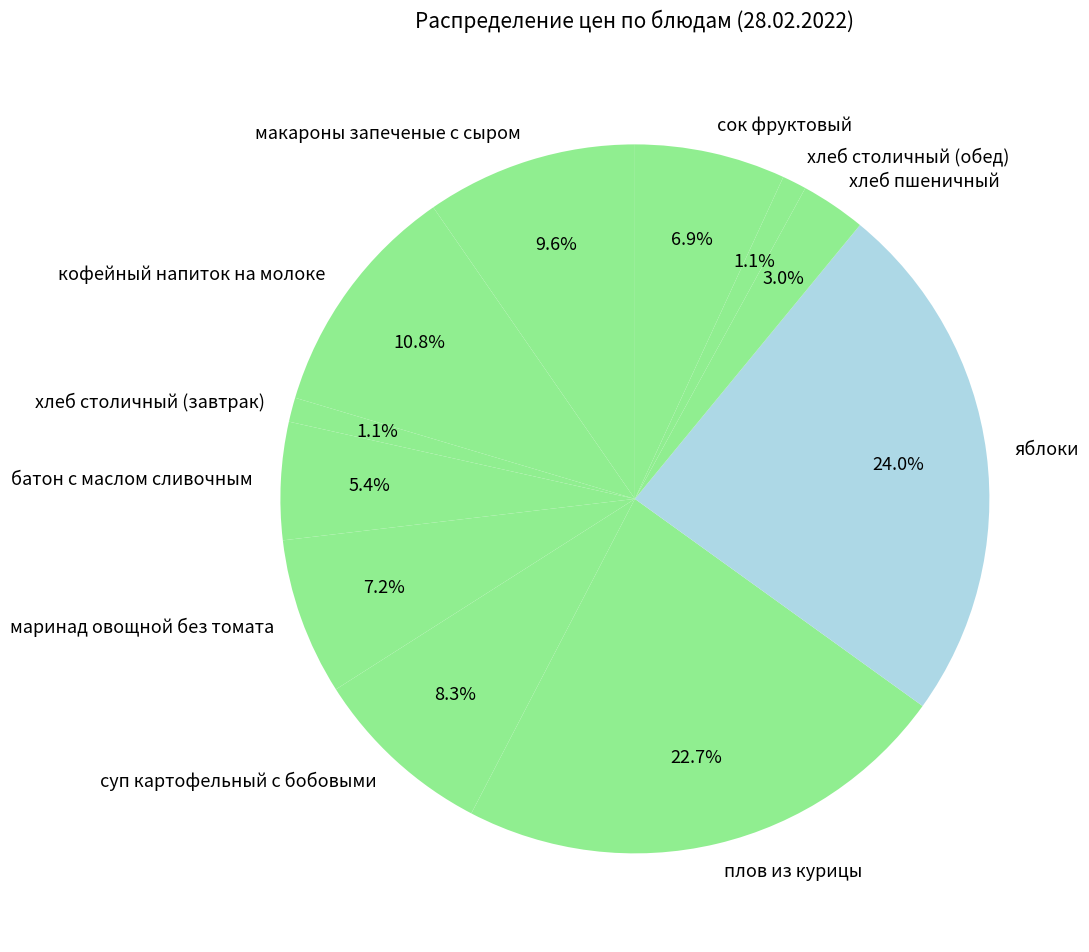

Combined, do кофейный напиток на молоке and маринад овощной без томата account for over 50%?

No